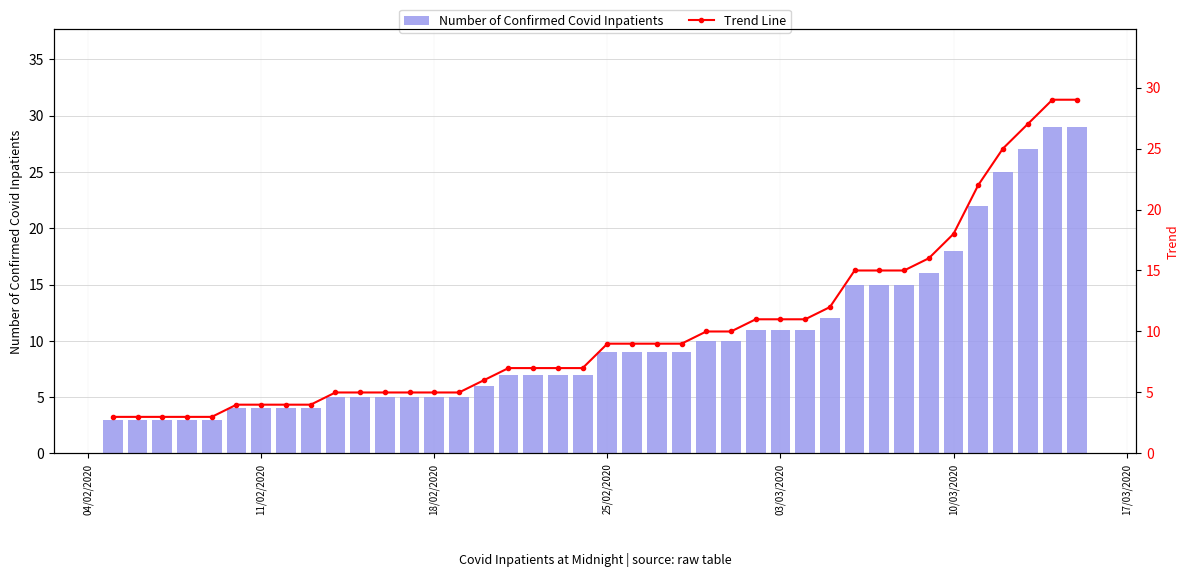

What is the lowest value of the Number of Confirmed Covid Inpatients series?

3